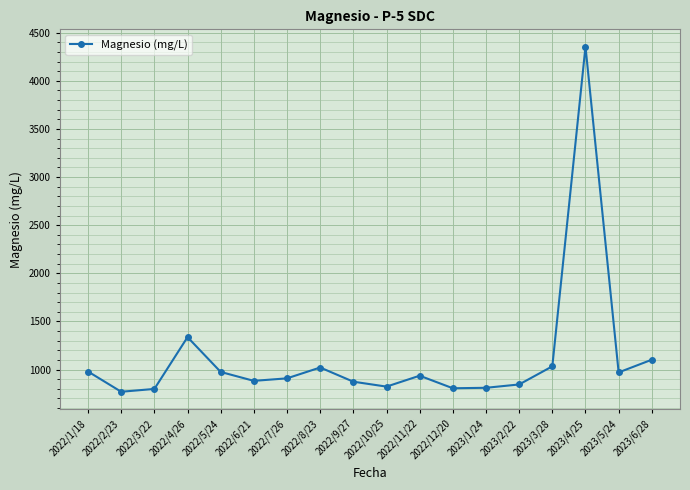

The value at 2023/3/28 is 638.4. True or false?

False